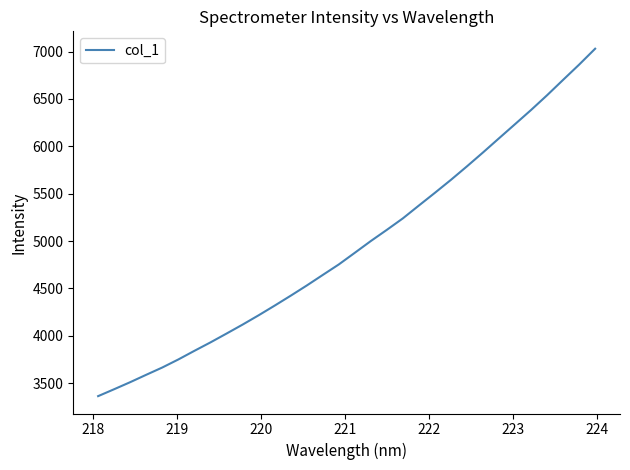

What is the difference between the maximum and minimum values?

3667.0